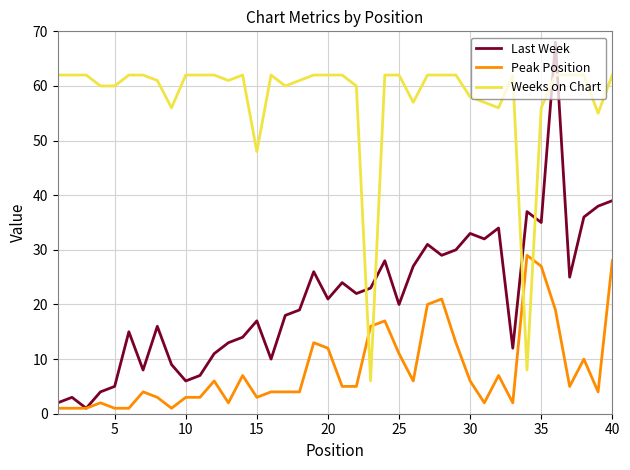

What is the maximum value shown in the chart?

68